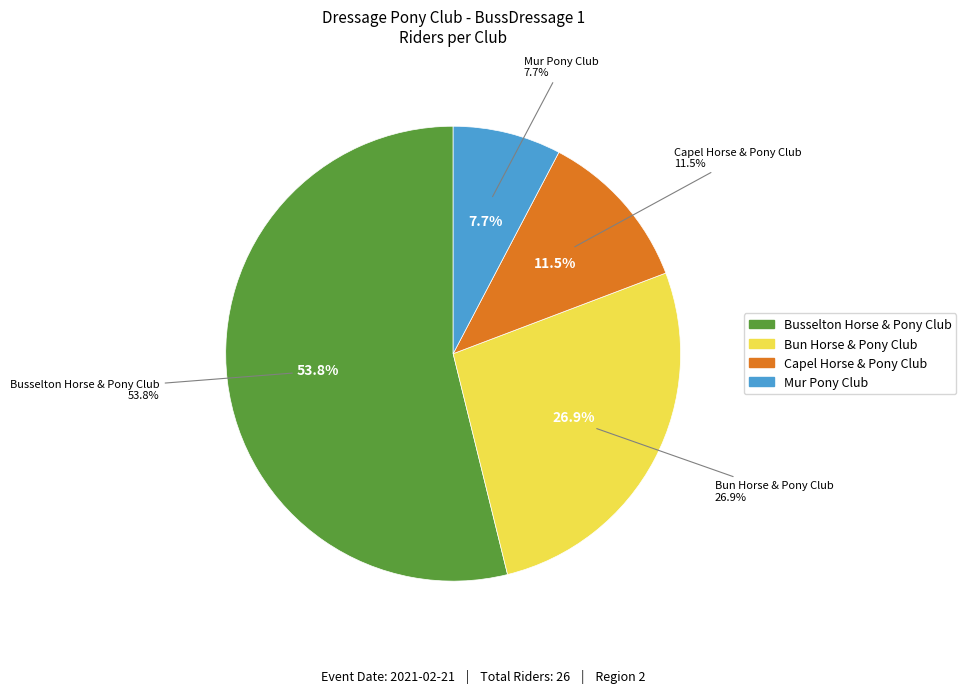

Count the number of slices in the pie.

4